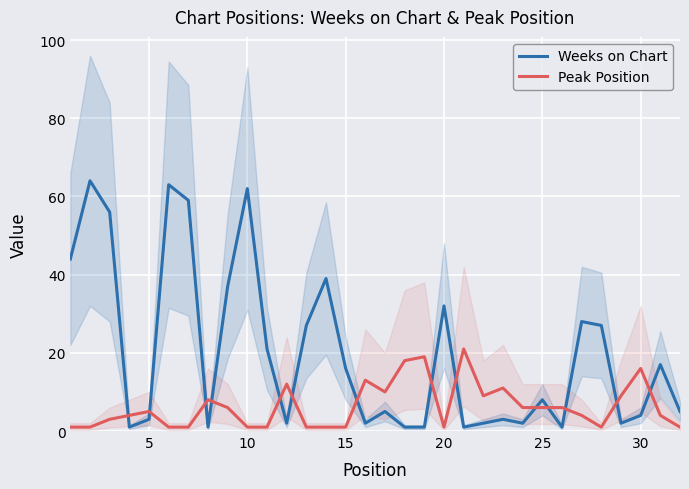

What is the maximum value shown in the chart?

64